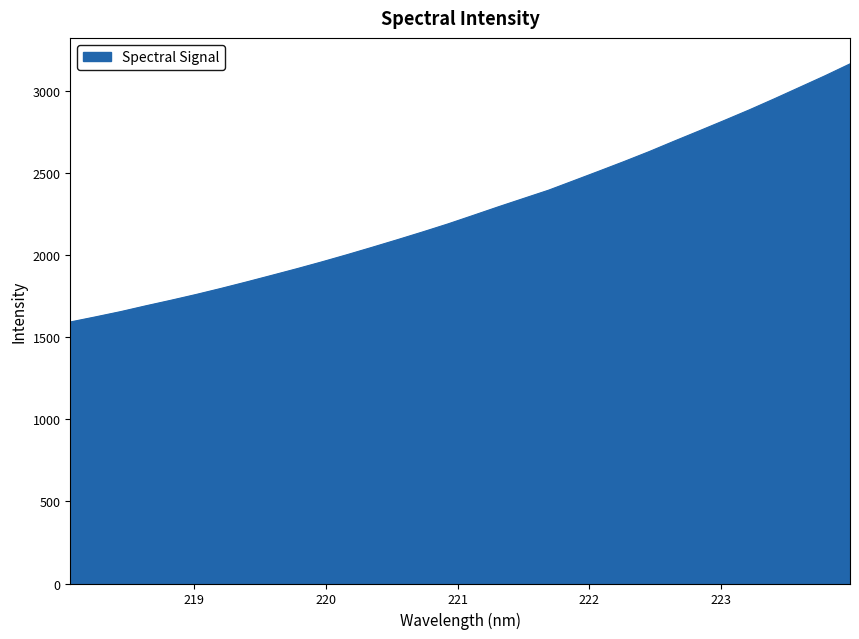

What is the difference between the maximum and minimum values?

1573.6